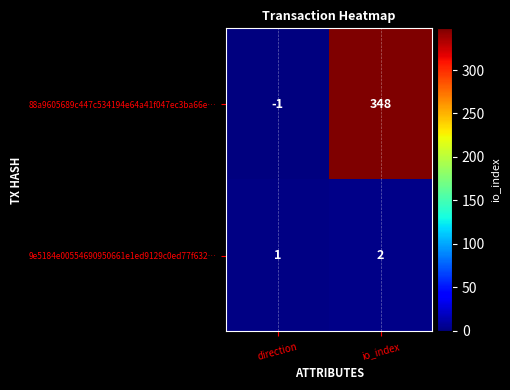

What is the sum of the 88a9605689c447c534194e64a41f047ec3ba66e… values at io_index and direction?

347